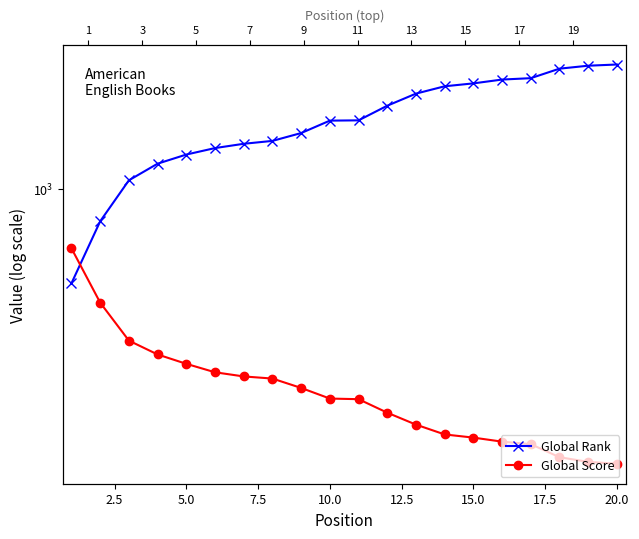

How many times do Global Rank and Global Score cross each other?

1